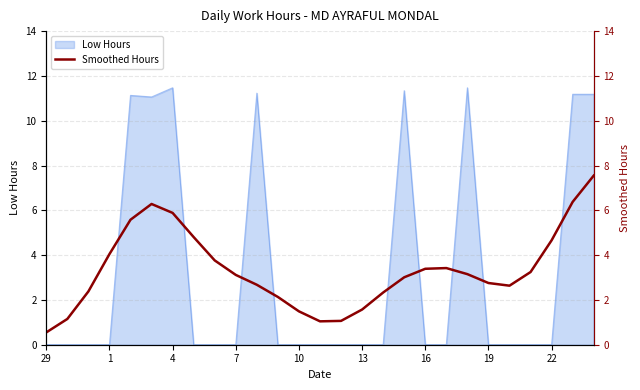

True or false: Low Hours has a value of -4.5 at 7.

False